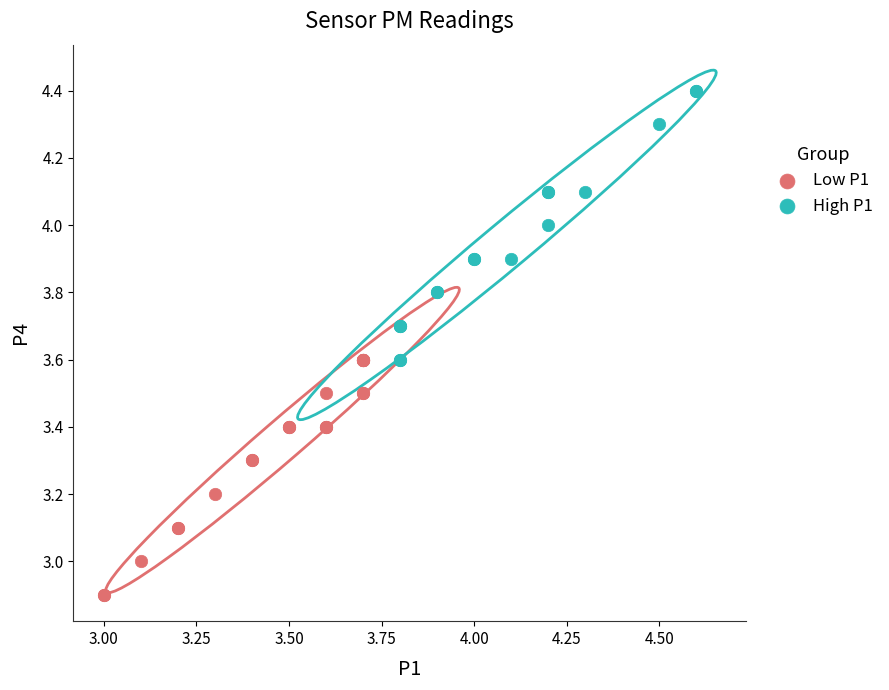

What are all the series names shown in the legend?

Low P1, High P1